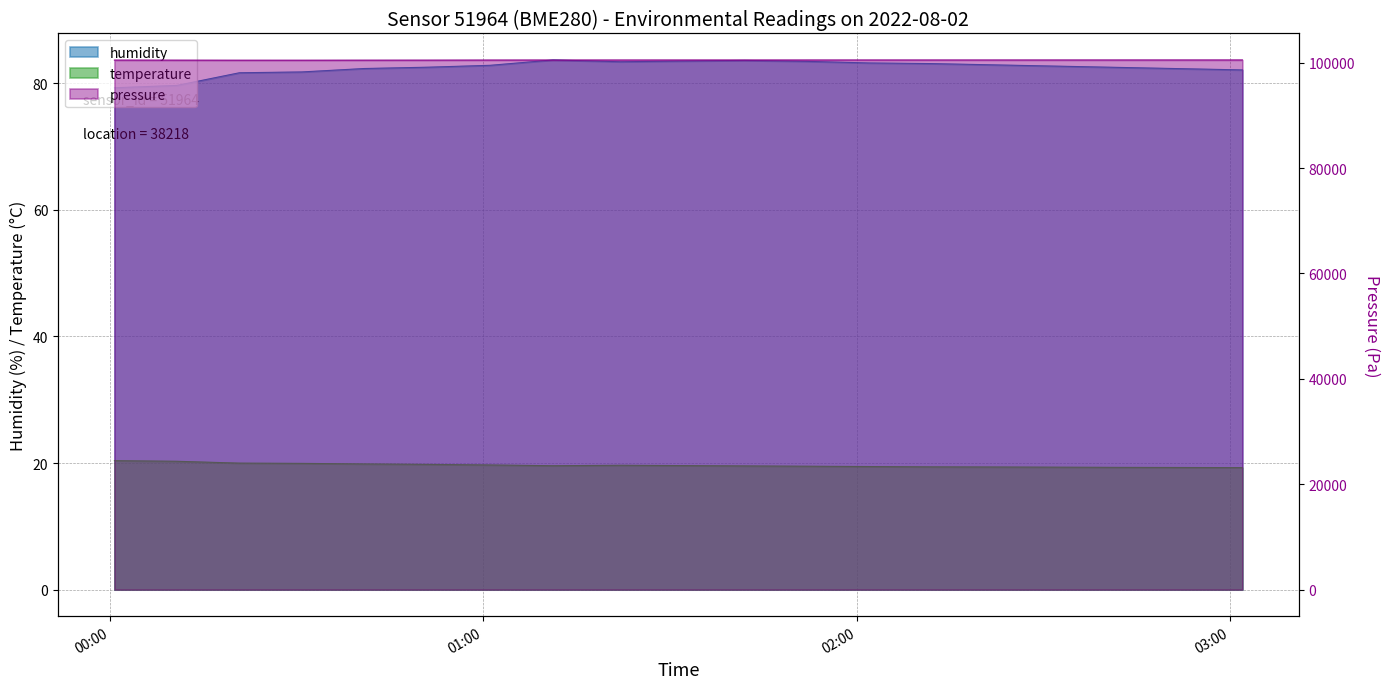

What is the total value across all series at 01:20?

103.0